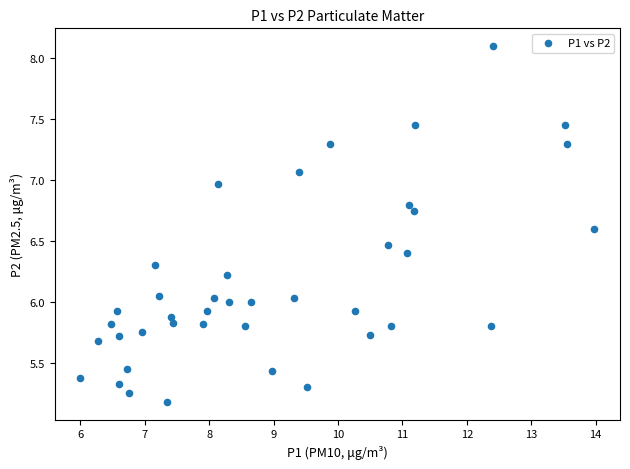

What is the range of Y values (max minus min)?

2.9